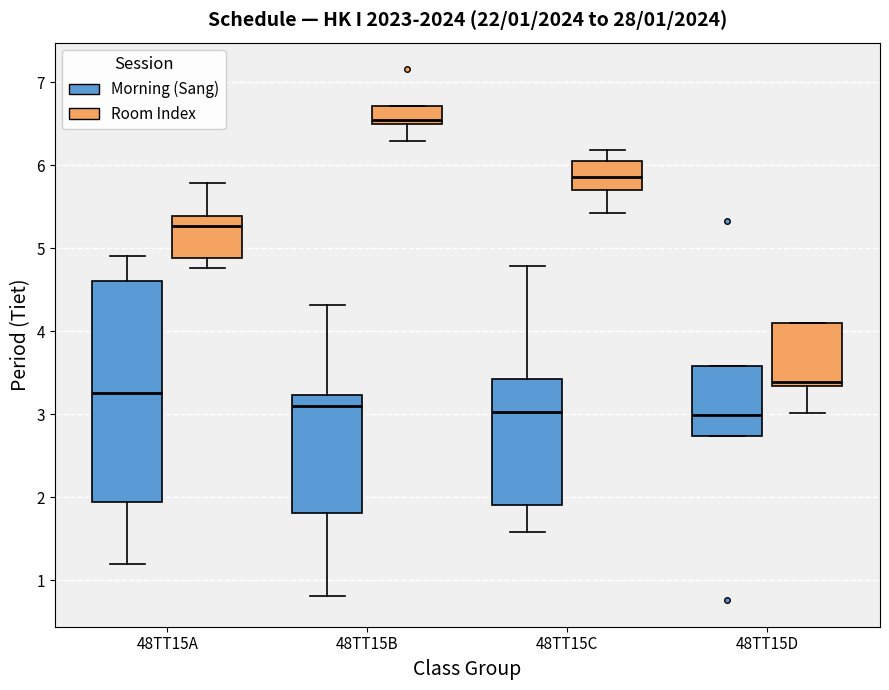

Which box is the tallest, from its lower edge to its upper edge?

48TT15A (Morning (Sang))